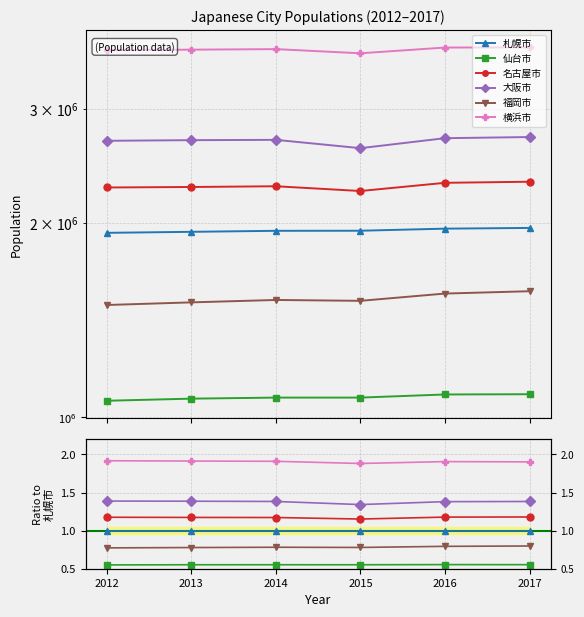

The 福岡市 series shows 0.8 at 2016. True or false?

True